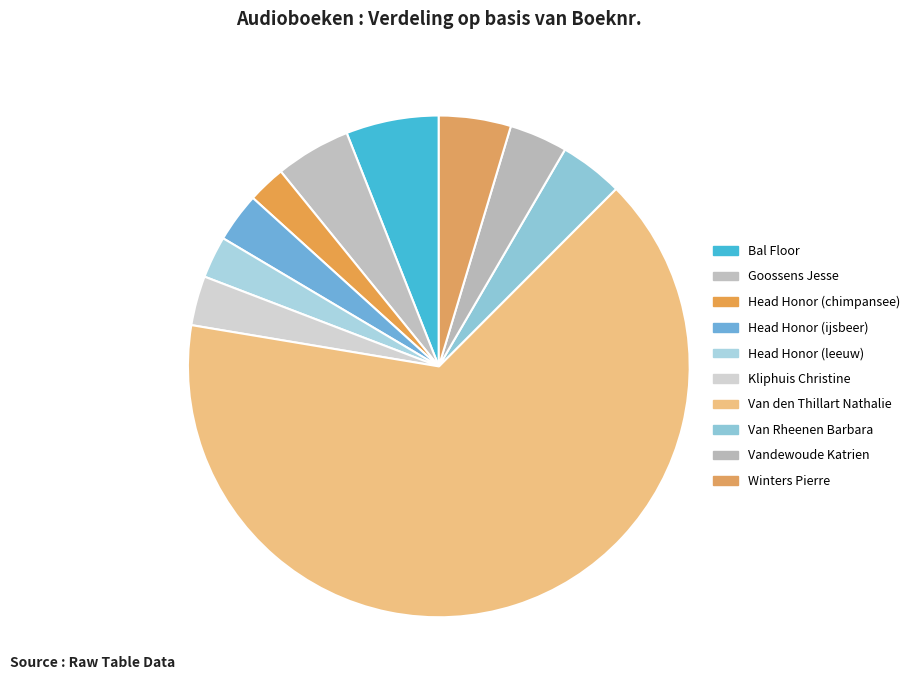

Which category accounts for the majority?

Van den Thillart Nathalie